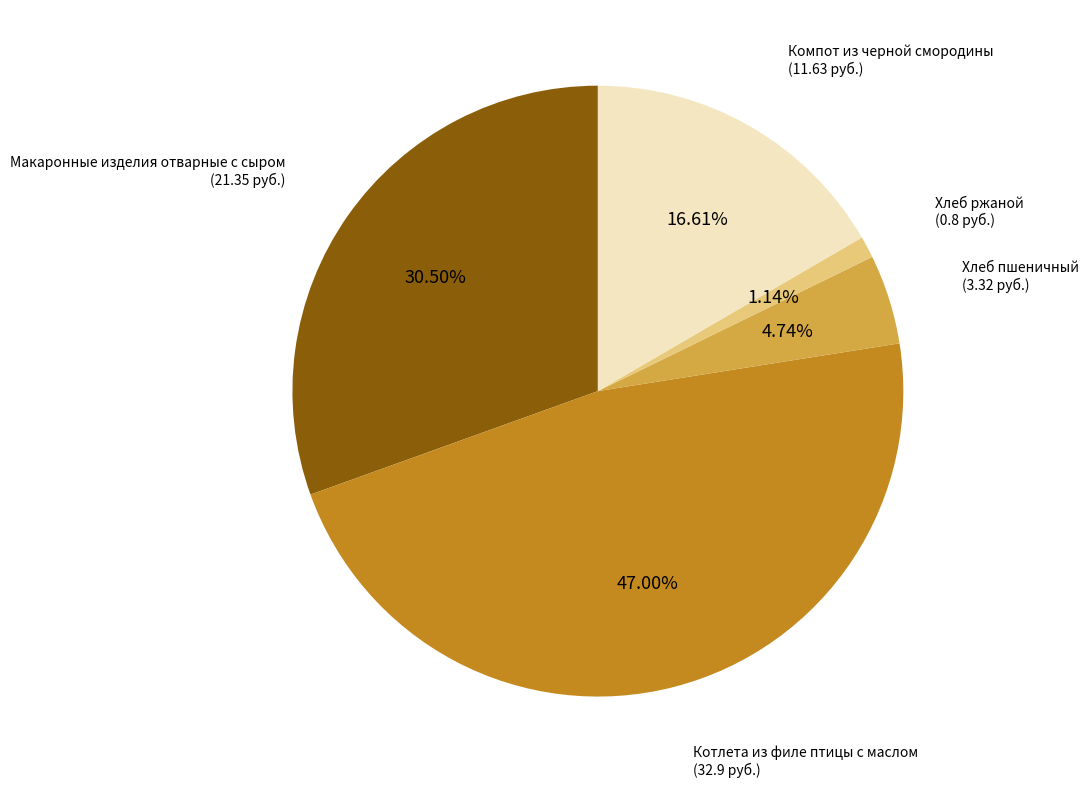

Is there a majority slice in this chart?

No